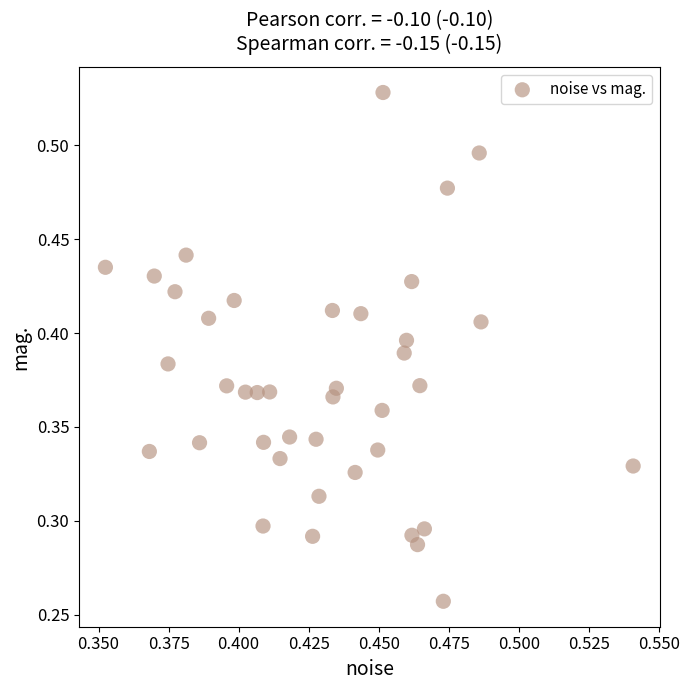

Count the number of points in this scatter plot.

40